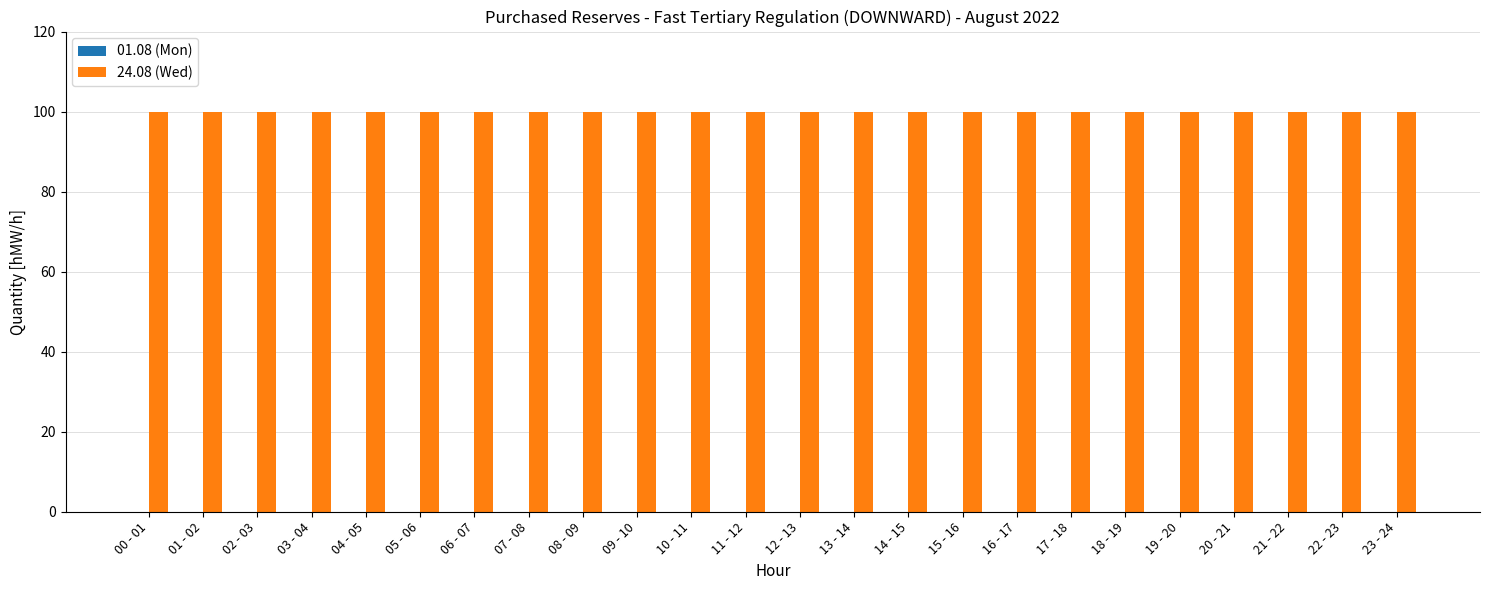

At which label does 01.08 (Mon) reach its peak?

00 - 01